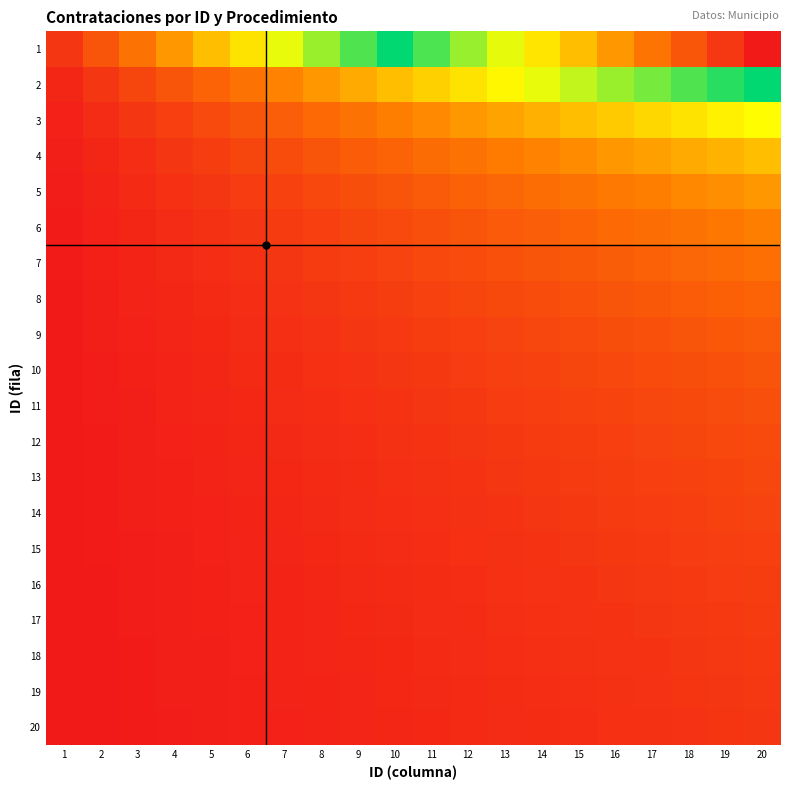

What is the spread (max minus min) of values at 3?

0.1